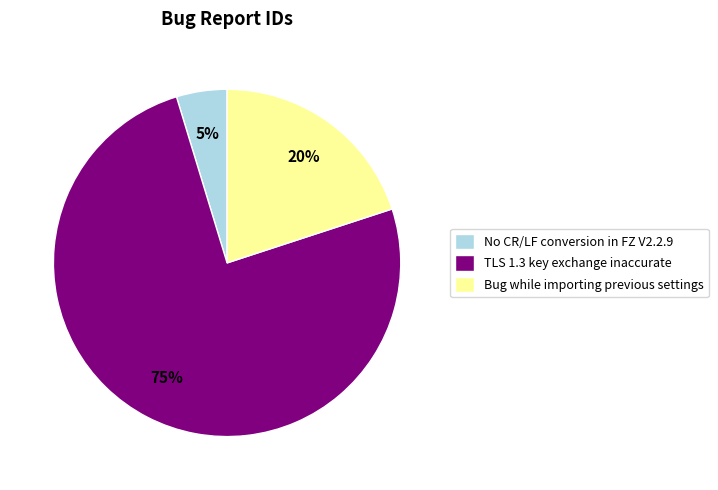

To the nearest percent, what percentage of the pie is Bug while importing previous settings?

20%